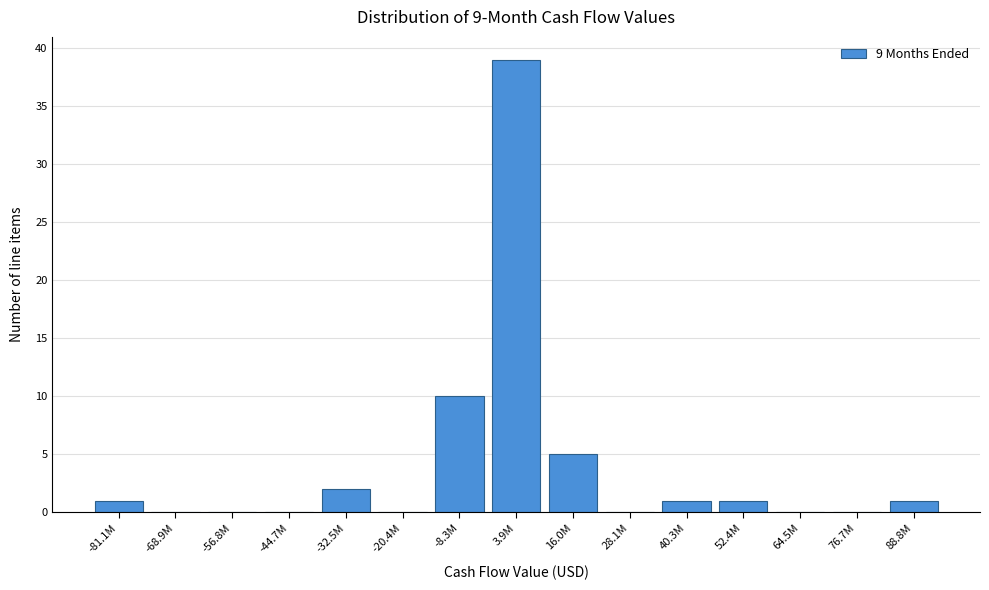

Reading left to right, what are all the values shown in this chart?

-81.1M=1	-68.9M=0	-56.8M=0	-44.7M=0	-32.5M=2	-20.4M=0	-8.3M=10	3.9M=39	16.0M=5	28.1M=0	40.3M=1	52.4M=1	64.5M=0	76.7M=0	88.8M=1